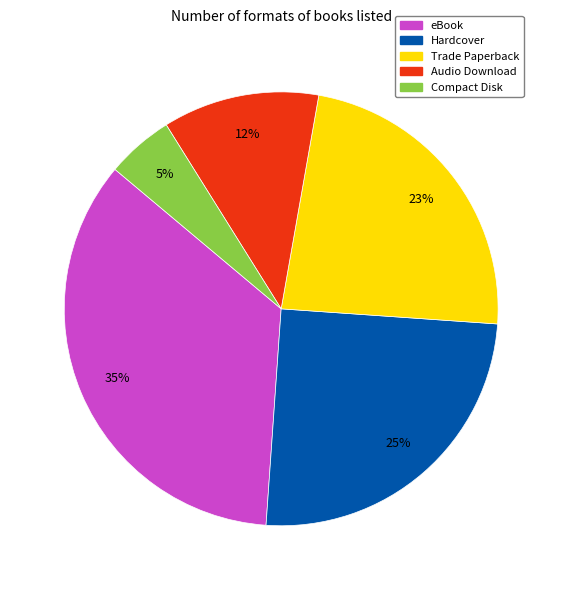

Is the sum of Trade Paperback and Audio Download greater than half?

No